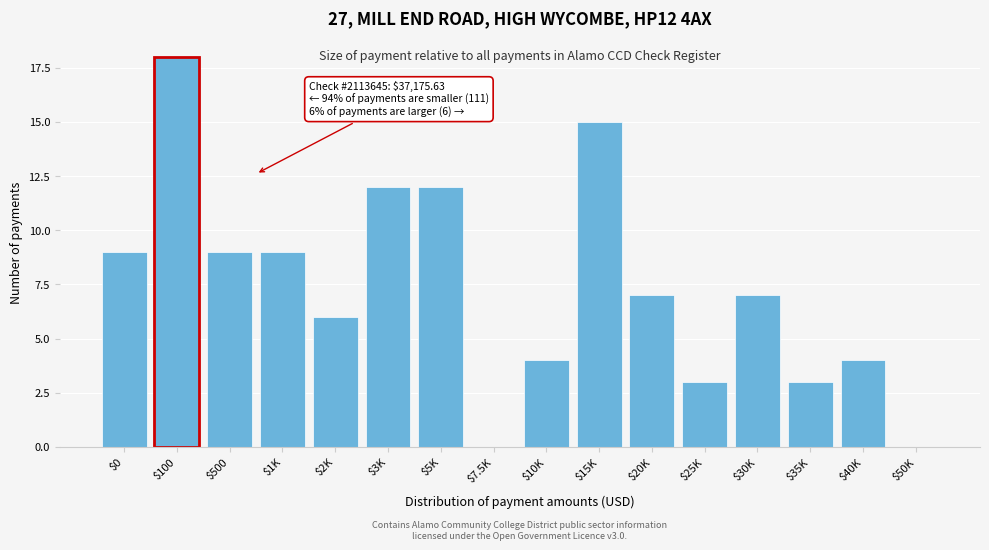

The chart shows a value of 2 at $10K. True or false?

False